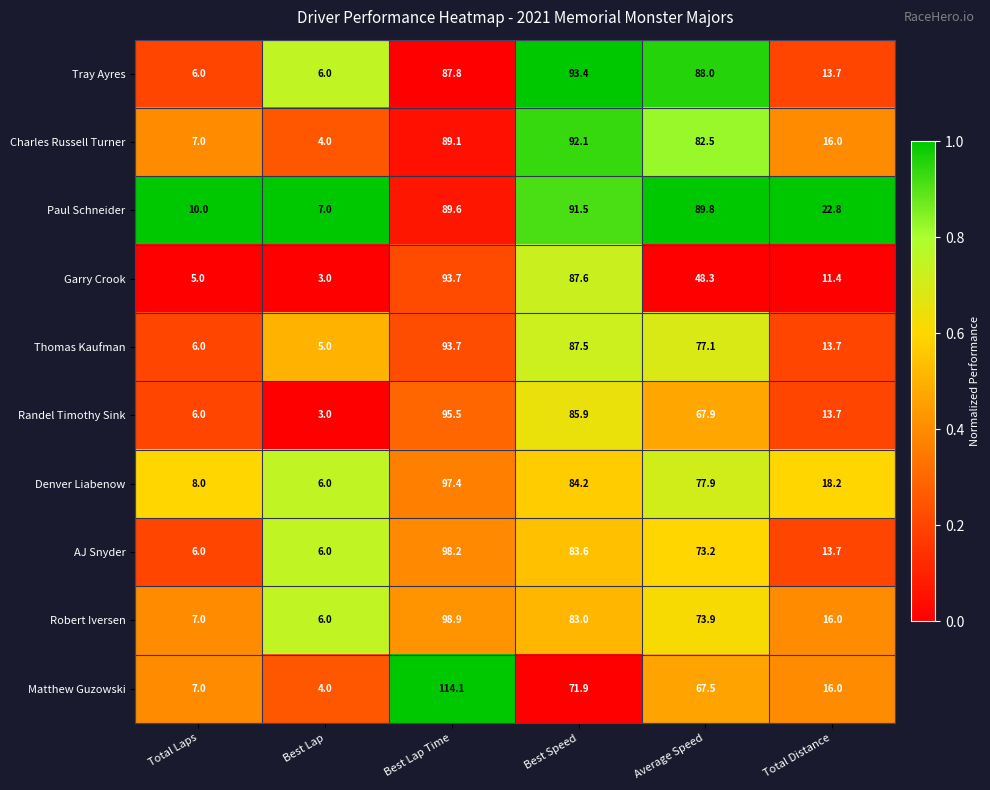

Rank the series at Average Speed from highest to lowest value.

Paul Schneider, Tray Ayres, Charles Russell Turner, Denver Liabenow, Thomas Kaufman, Robert Iversen, AJ Snyder, Randel Timothy Sink, Matthew Guzowski, Garry Crook